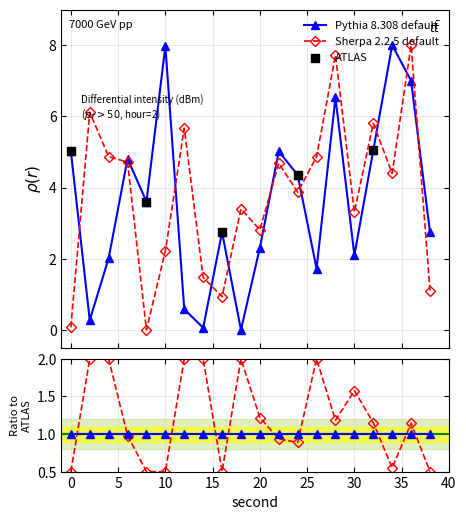

At how many categories does at least one series exceed 5?

9